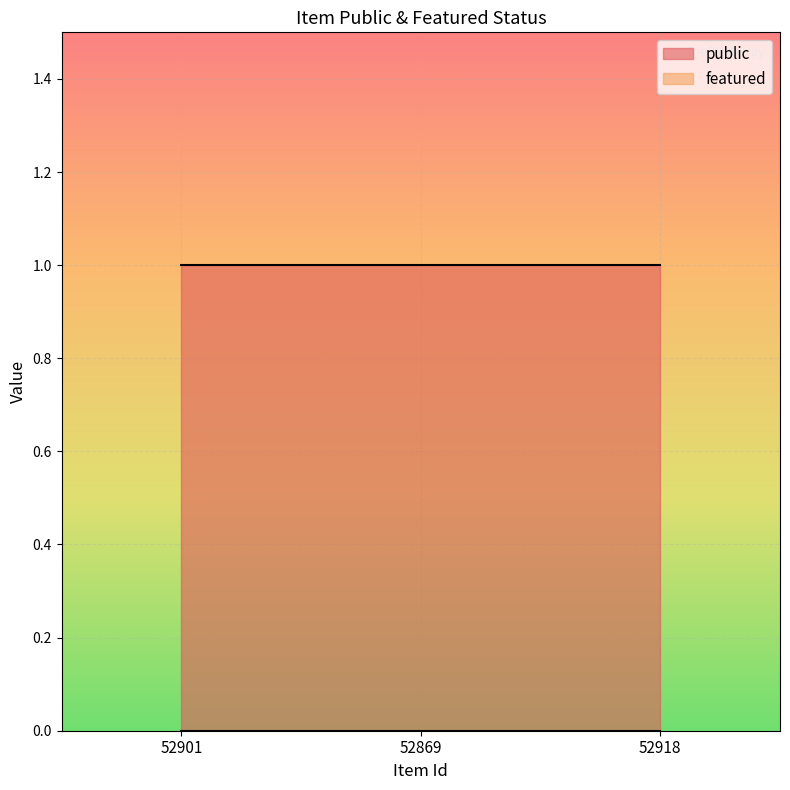

What is the sum of all public values?

3